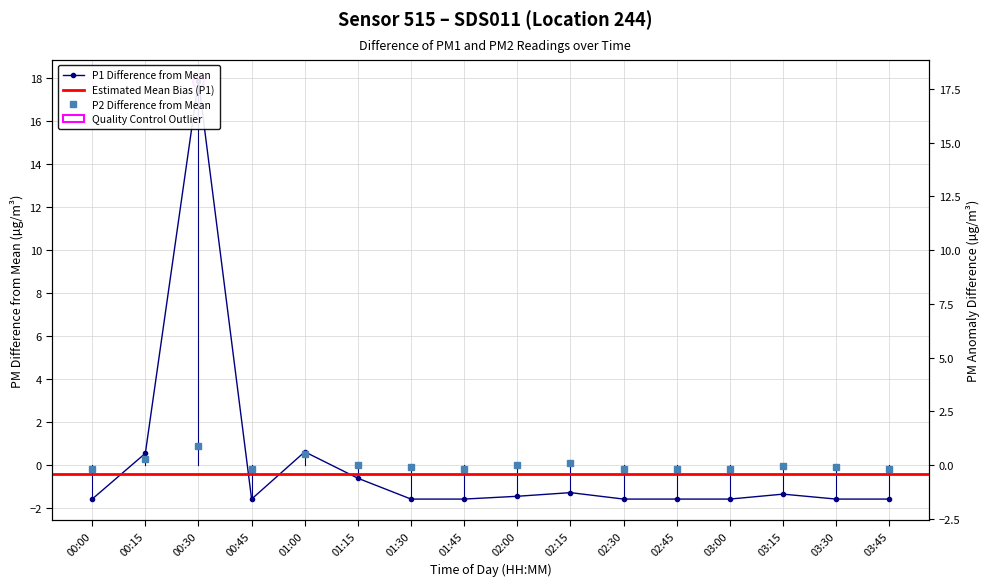

List the series in order of their overall mean, lowest first.

P1, P2